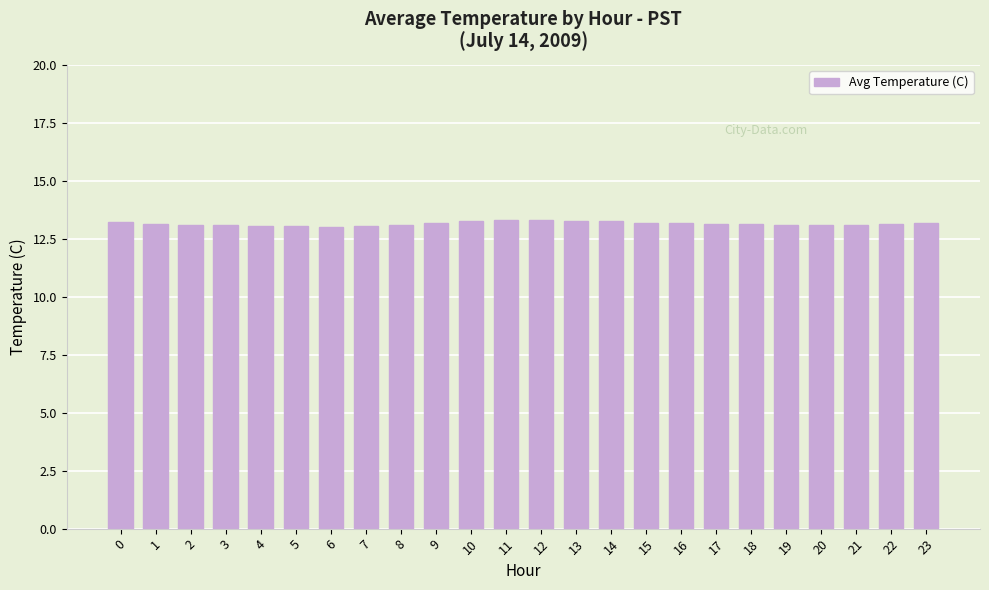

What is the value of the 23rd bar from the left?

13.2